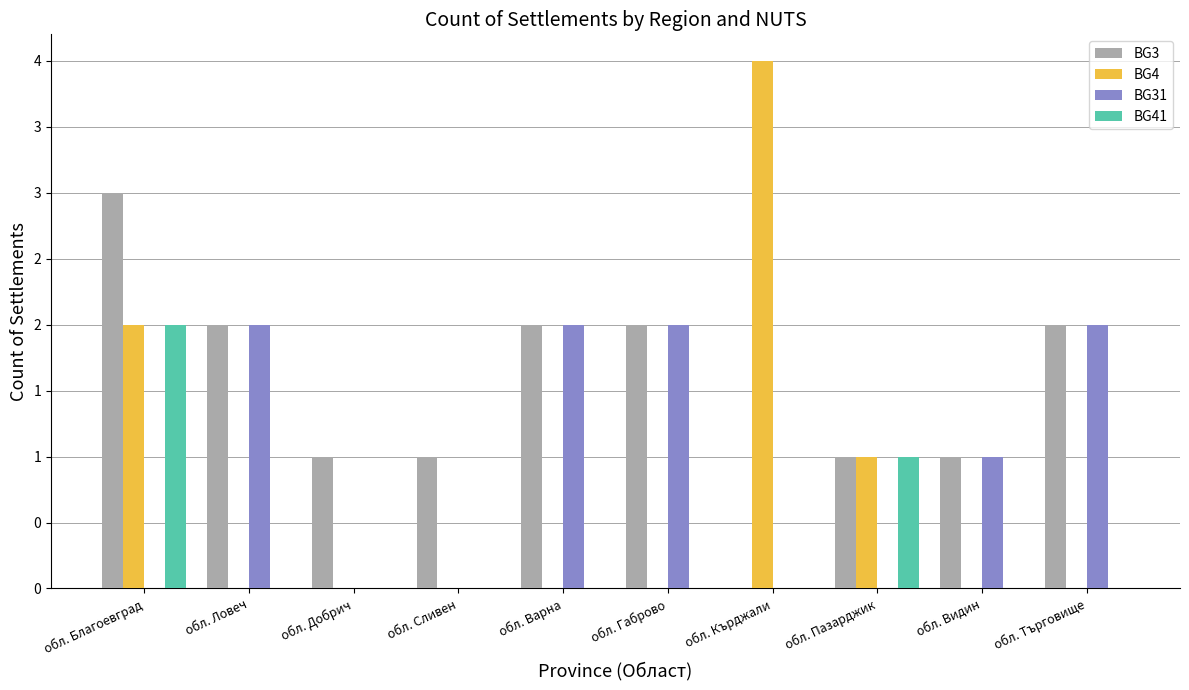

Rank the series by their average value, from highest to lowest.

BG3, BG31, BG4, BG41